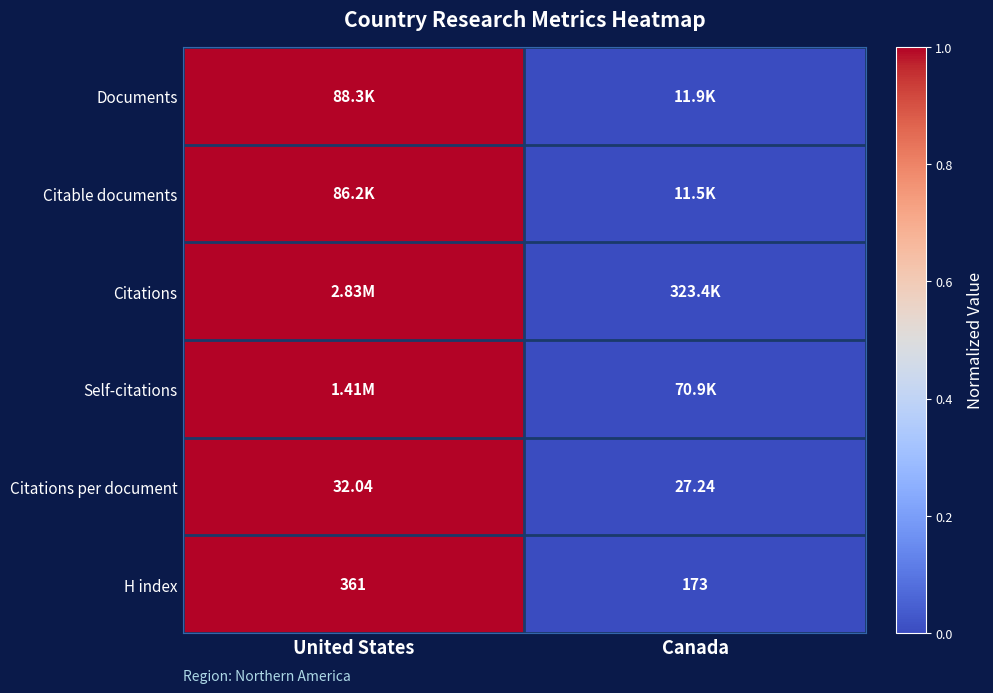

Rank the categories by H index value from highest to lowest.

United States, Canada